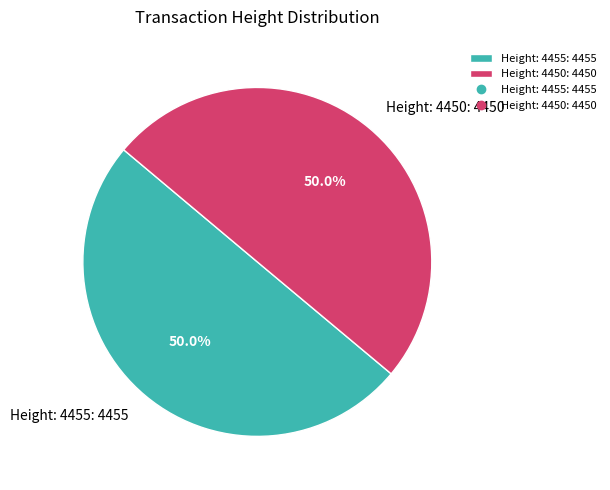

Combined, do Height: 4450 and Height: 4455 account for over 50%?

Yes